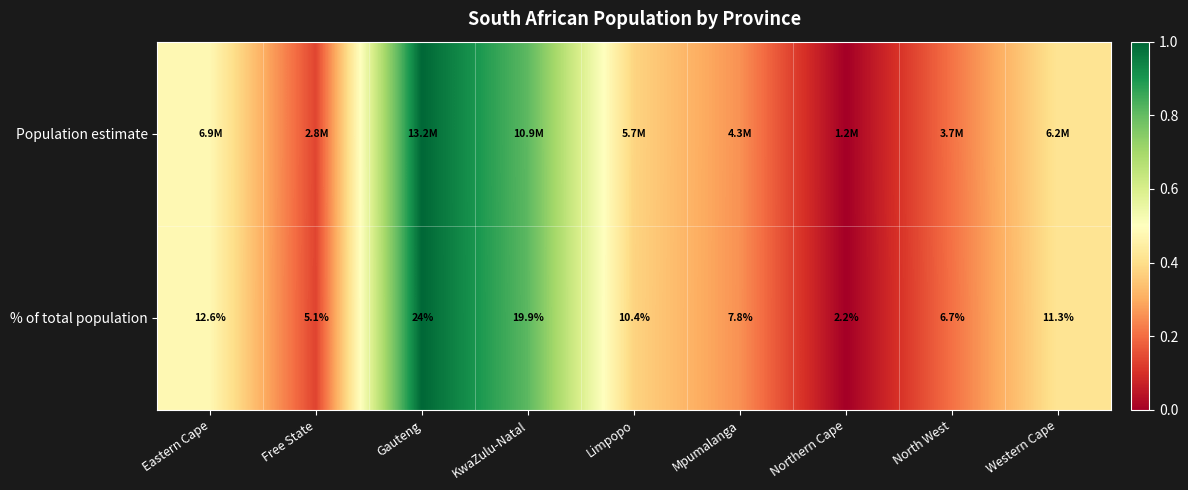

Where is % of total population nearest to the value 13?

Eastern Cape